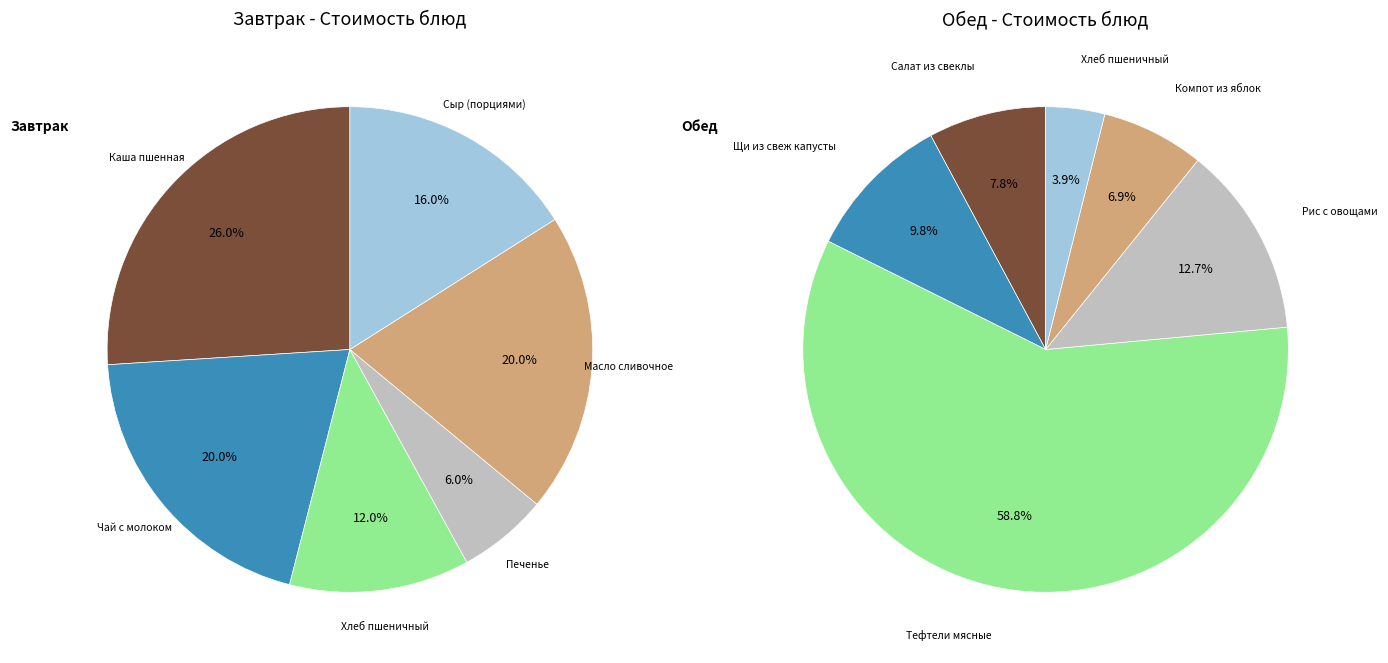

To the nearest percent, what is the average slice percentage?

17%